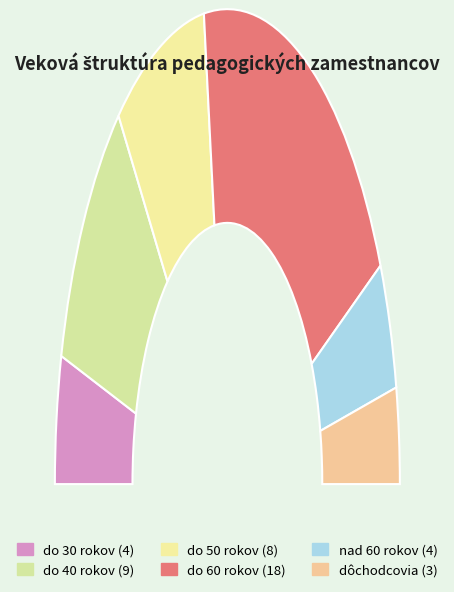

What is the ratio of the value at do 60 rokov to the value at do 50 rokov?

2.2